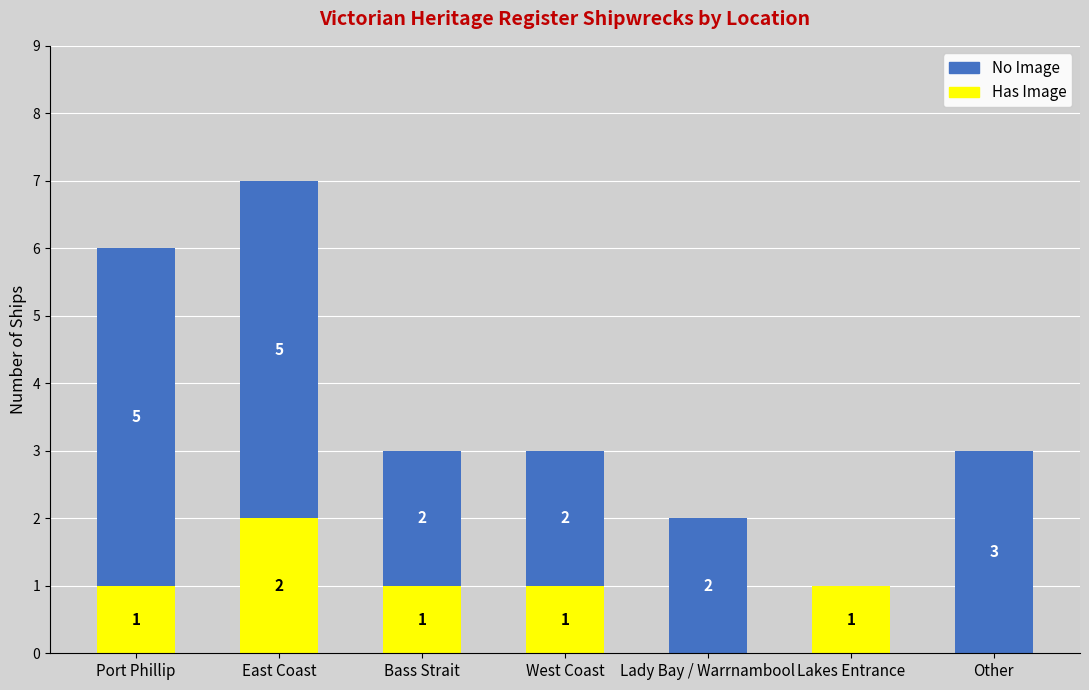

At which category is the sum across all series the highest?

East Coast